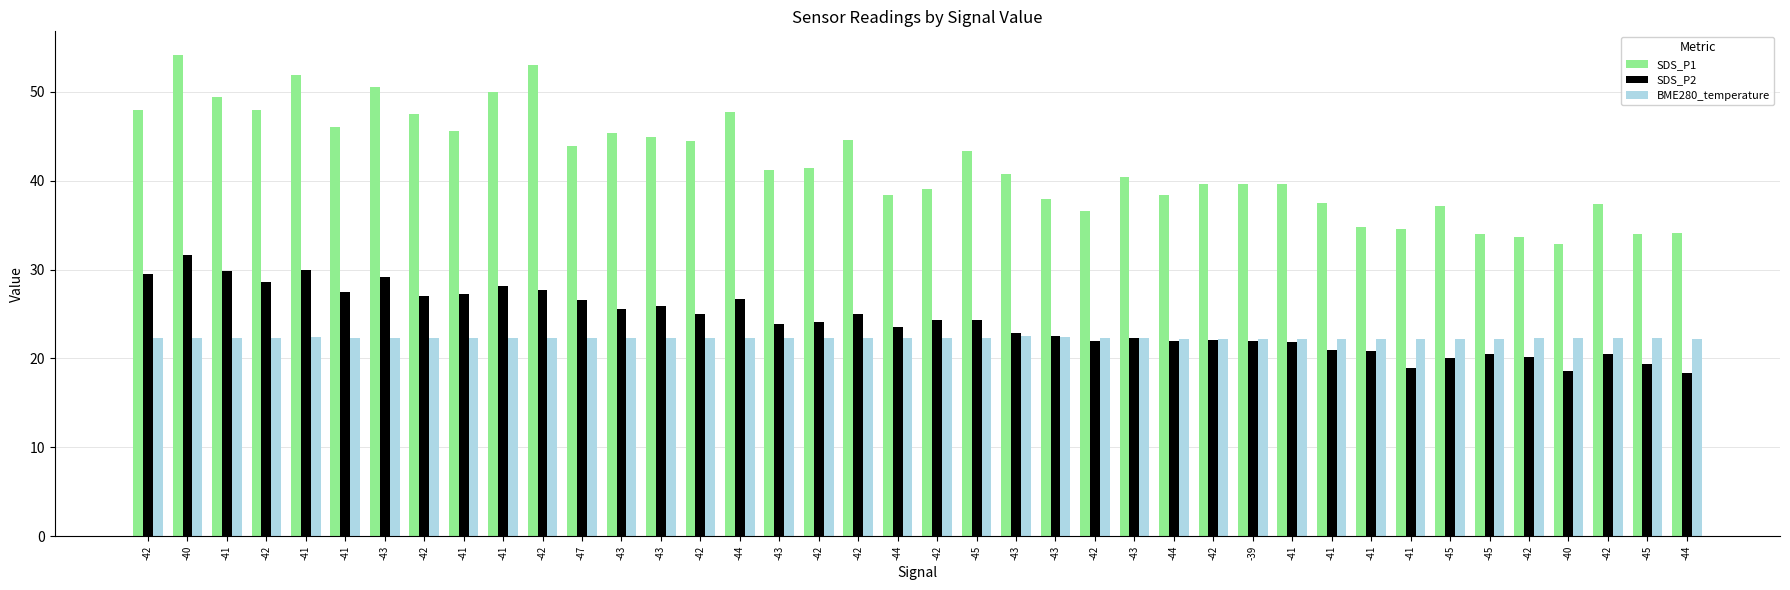

Which series has the largest range (max minus min)?

SDS_P1